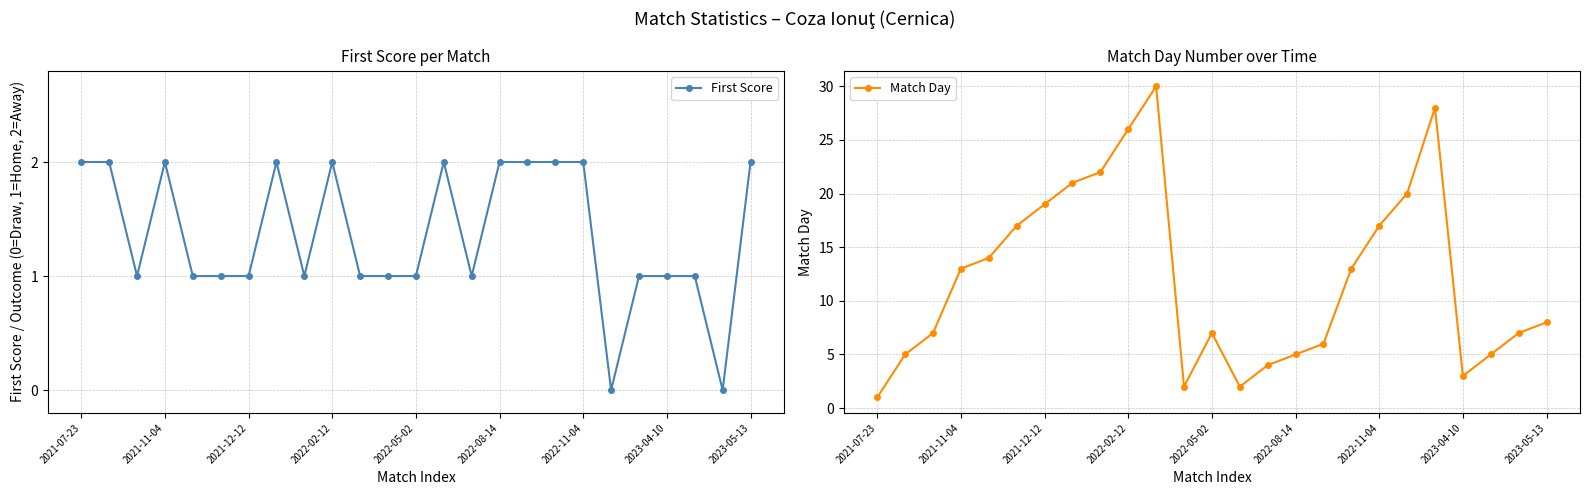

At 22, list the series in order from smallest to largest.

First Score, Match Day